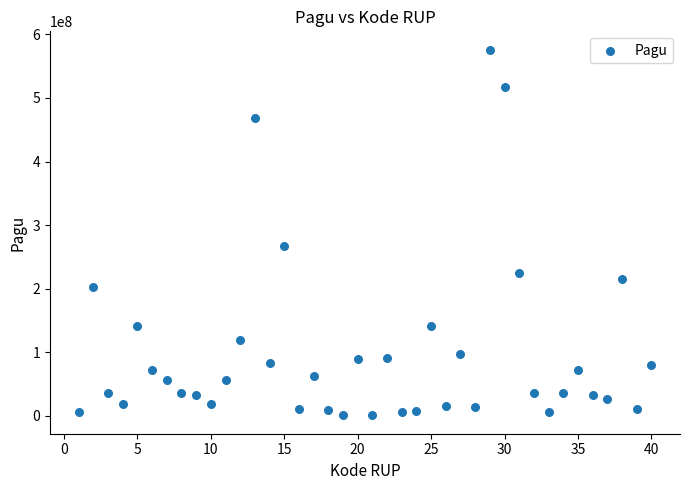

What is the range of Y values (max minus min)?

575320000